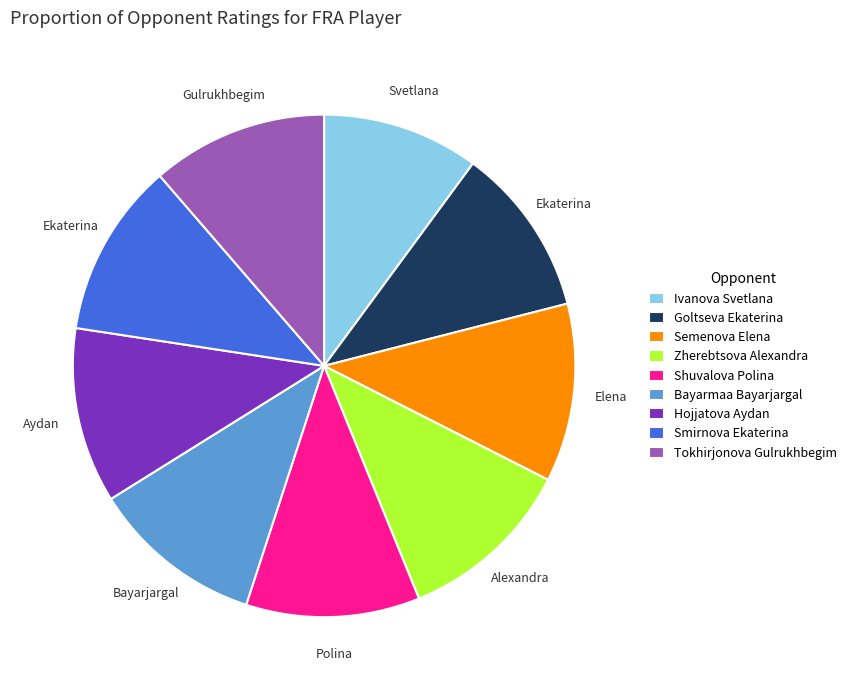

Is there any slice that represents more than half of the pie?

No